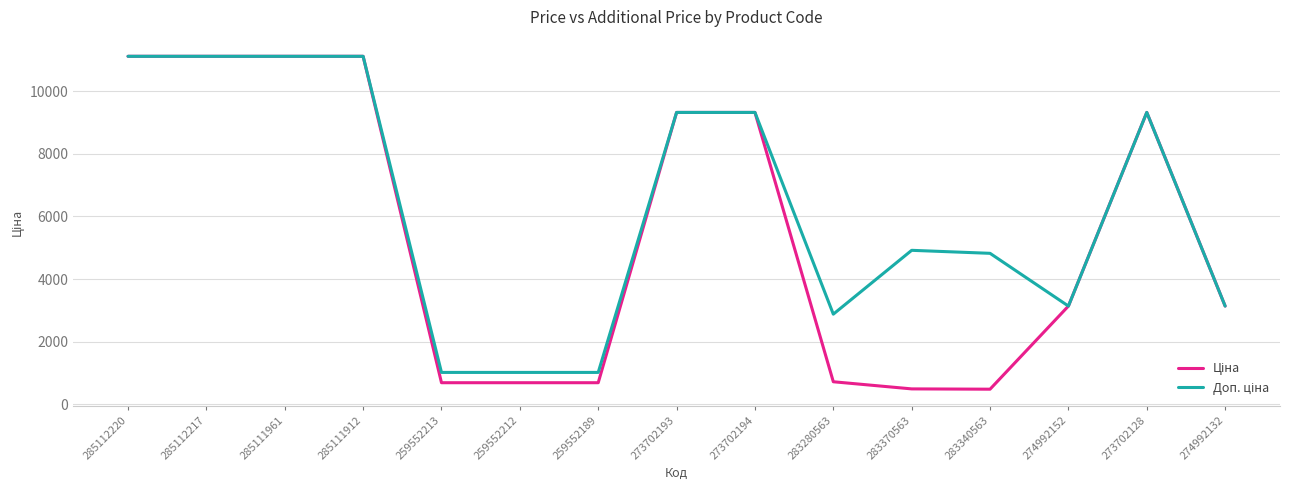

What is the minimum value shown in the chart?

482.1